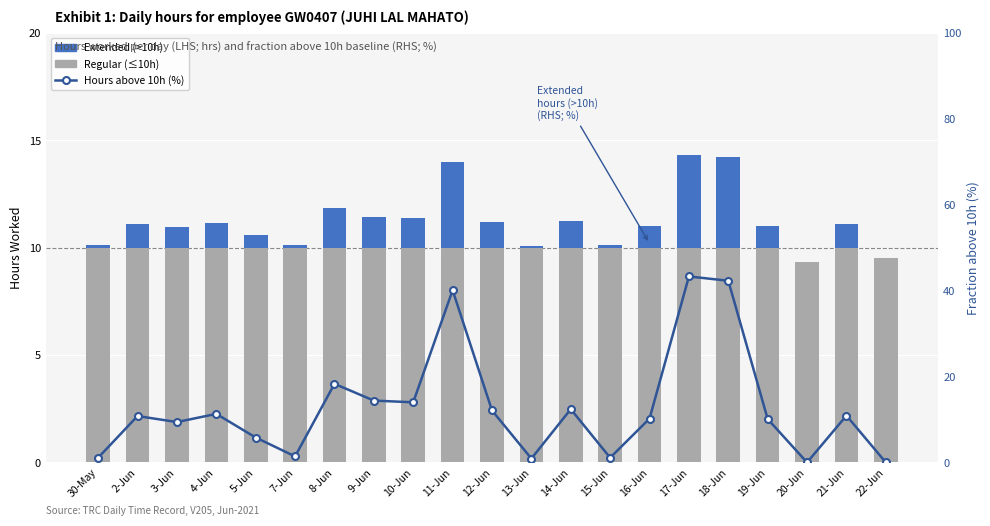

Reading left to right, transcribe all the data shown in this chart.

Regular (≤10h): 30-May=10.0	2-Jun=10.0	3-Jun=10.0	4-Jun=10.0	5-Jun=10.0	7-Jun=10.0	8-Jun=10.0	9-Jun=10.0	10-Jun=10.0	11-Jun=10.0	12-Jun=10.0	13-Jun=10.0	14-Jun=10.0	15-Jun=10.0	16-Jun=10.0	17-Jun=10.0	18-Jun=10.0	19-Jun=10.0	20-Jun=9.3	21-Jun=10.0	22-Jun=9.5
Extended (>10h): 30-May=0.1	2-Jun=1.1	3-Jun=0.9	4-Jun=1.1	5-Jun=0.6	7-Jun=0.1	8-Jun=1.8	9-Jun=1.4	10-Jun=1.4	11-Jun=4.0	12-Jun=1.2	13-Jun=0.1	14-Jun=1.2	15-Jun=0.1	16-Jun=1.0	17-Jun=4.3	18-Jun=4.2	19-Jun=1.0	20-Jun=0.0	21-Jun=1.1	22-Jun=0.0
Hours above 10h (%): 30-May=1.1	2-Jun=10.8	3-Jun=9.4	4-Jun=11.3	5-Jun=5.8	7-Jun=1.4	8-Jun=18.3	9-Jun=14.4	10-Jun=14.0	11-Jun=40.1	12-Jun=12.1	13-Jun=0.9	14-Jun=12.4	15-Jun=1.1	16-Jun=10.2	17-Jun=43.3	18-Jun=42.3	19-Jun=10.1	20-Jun=0.0	21-Jun=10.9	22-Jun=0.0